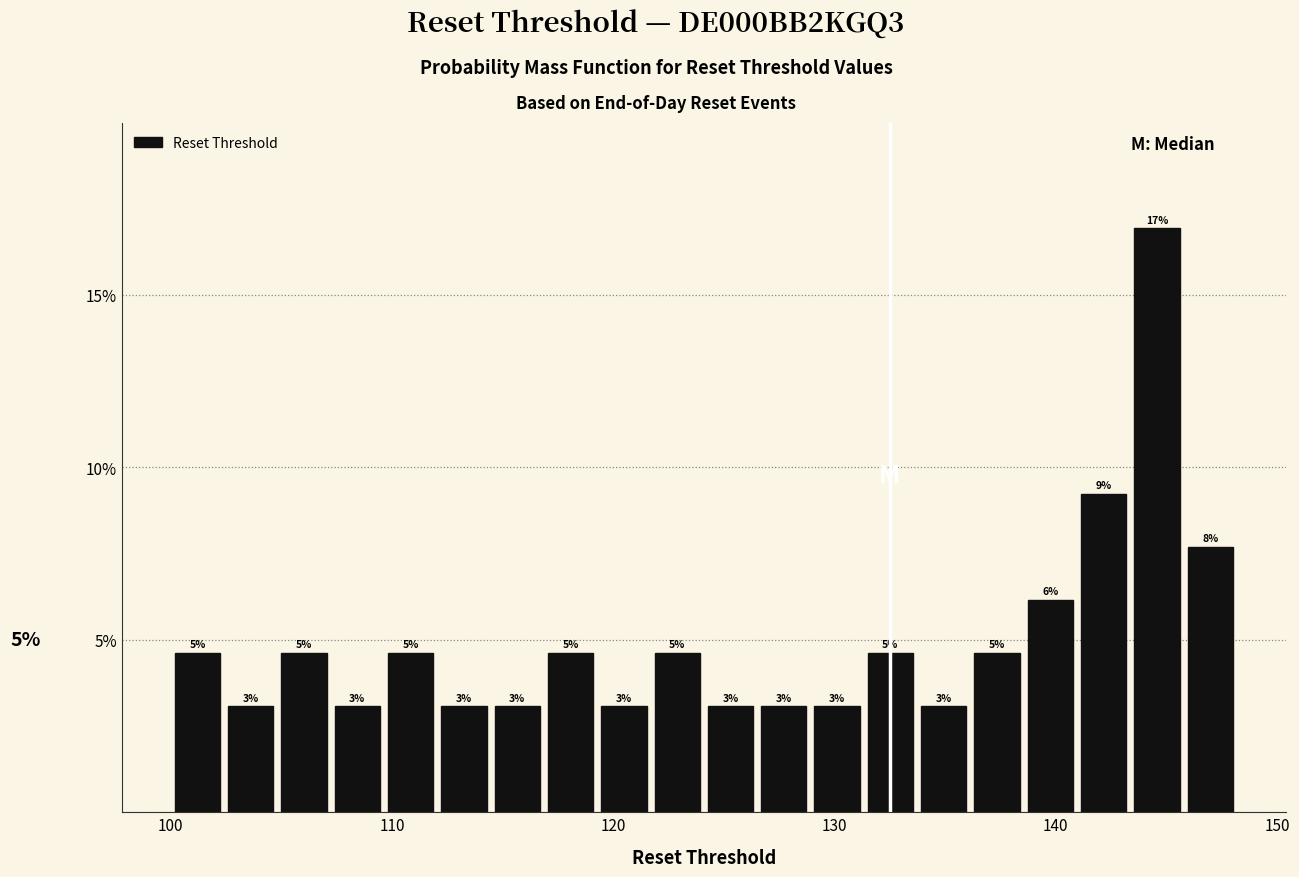

Around what value on the x-axis is the tallest bar? Give the approximate position of its centre, as read against the axis.

145